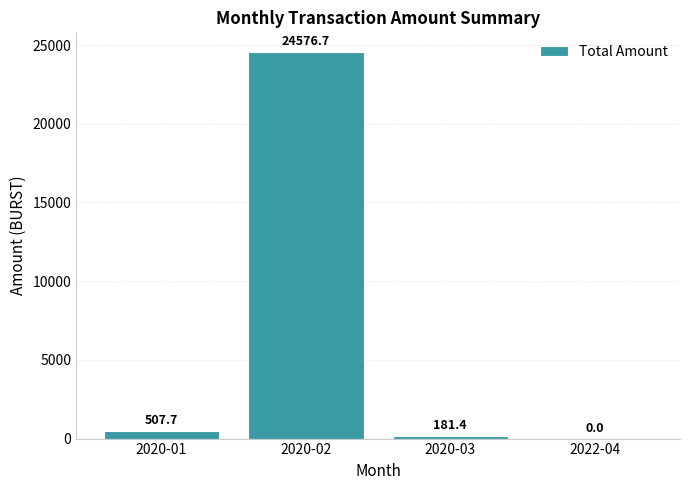

At which label is the value closest to 12288?

2020-01